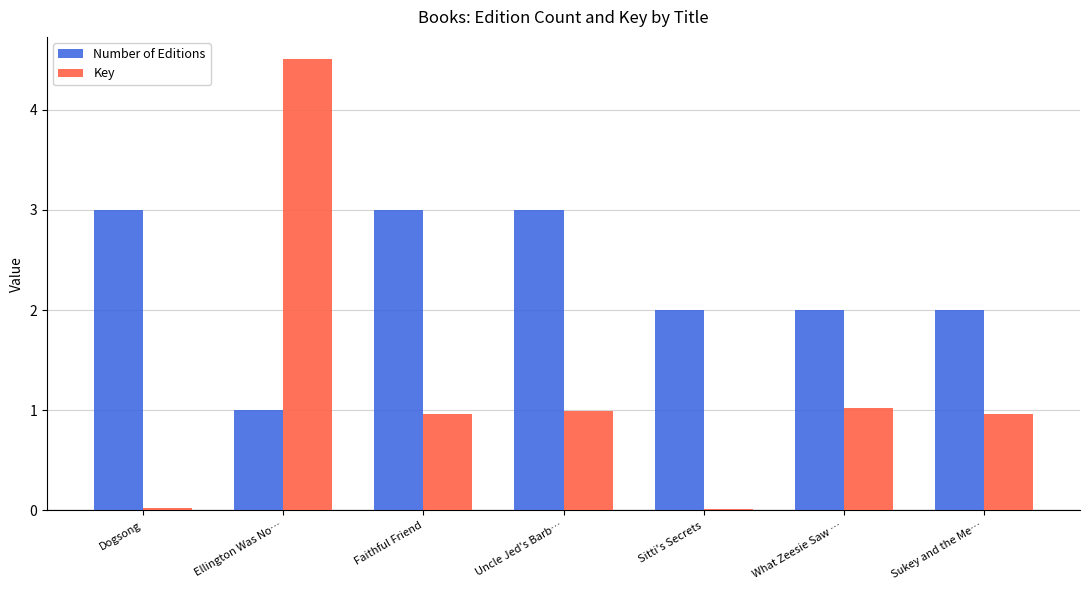

What is the label of the 6th bar from the left?

What Zeesie Saw …